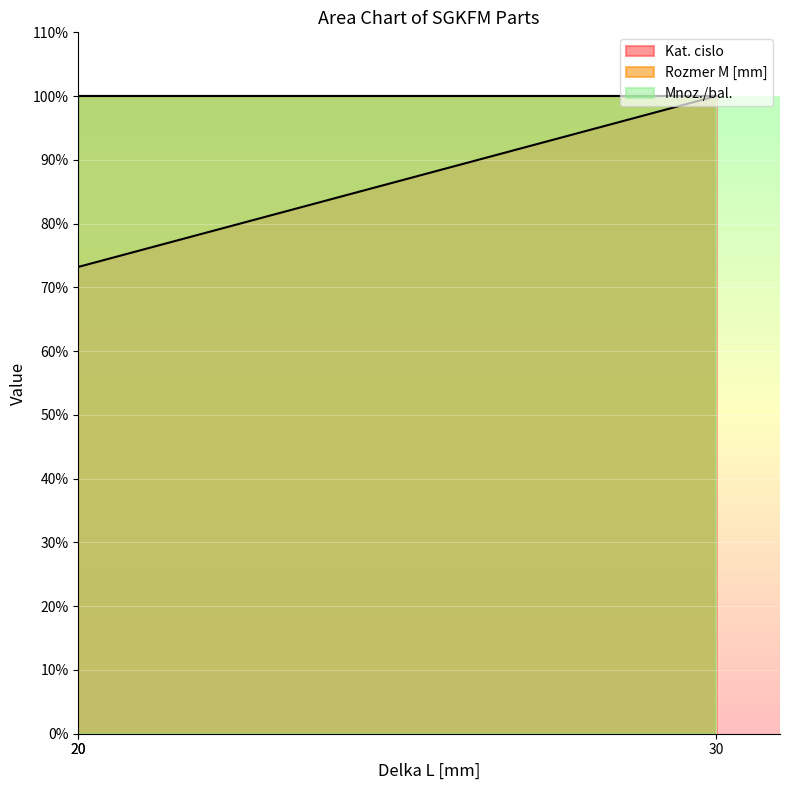

Which category has the lowest value in the Kat. cislo series?

20